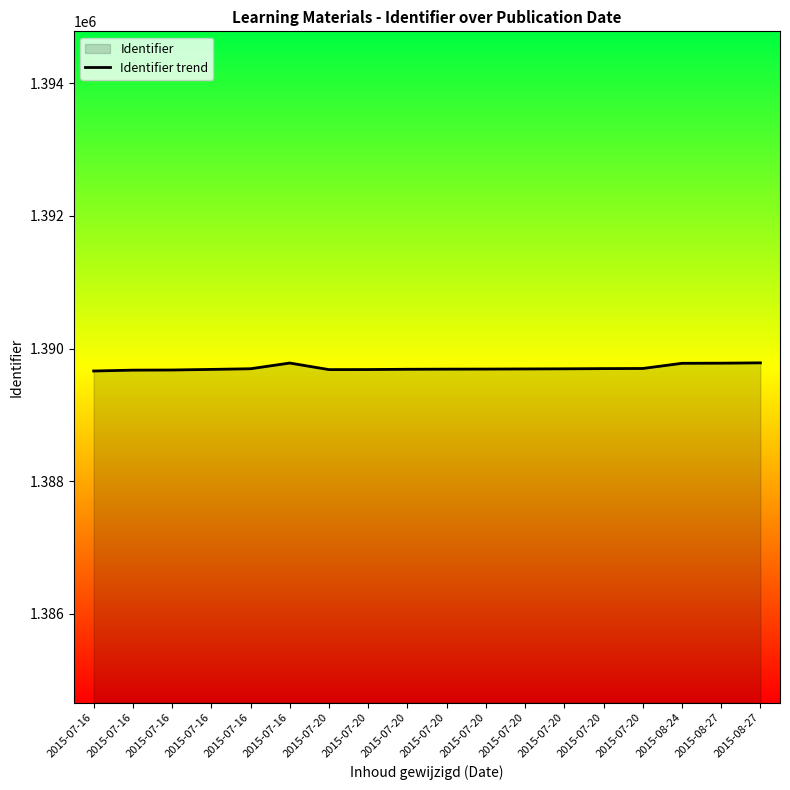

What is the difference between the values at 2015-07-20 and 2015-07-16?

3